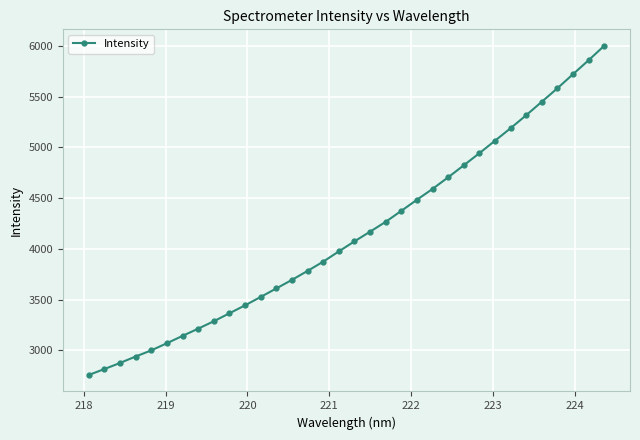

What is the maximum value shown in the chart?

6001.7